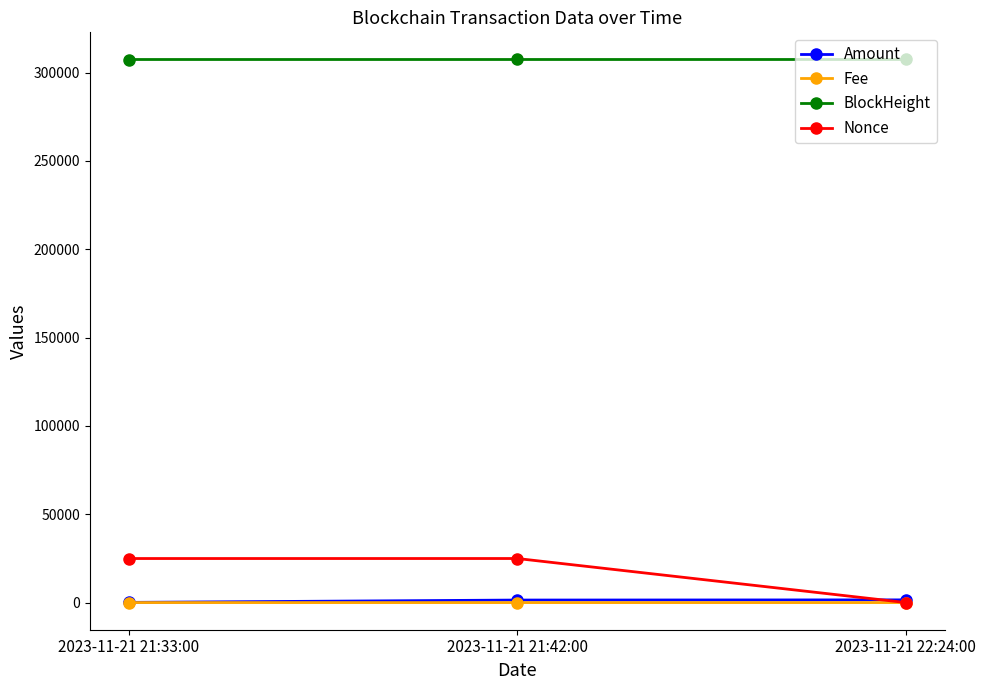

Is it true that Nonce equals 5432.1 at 2023-11-21 21:33:00?

False